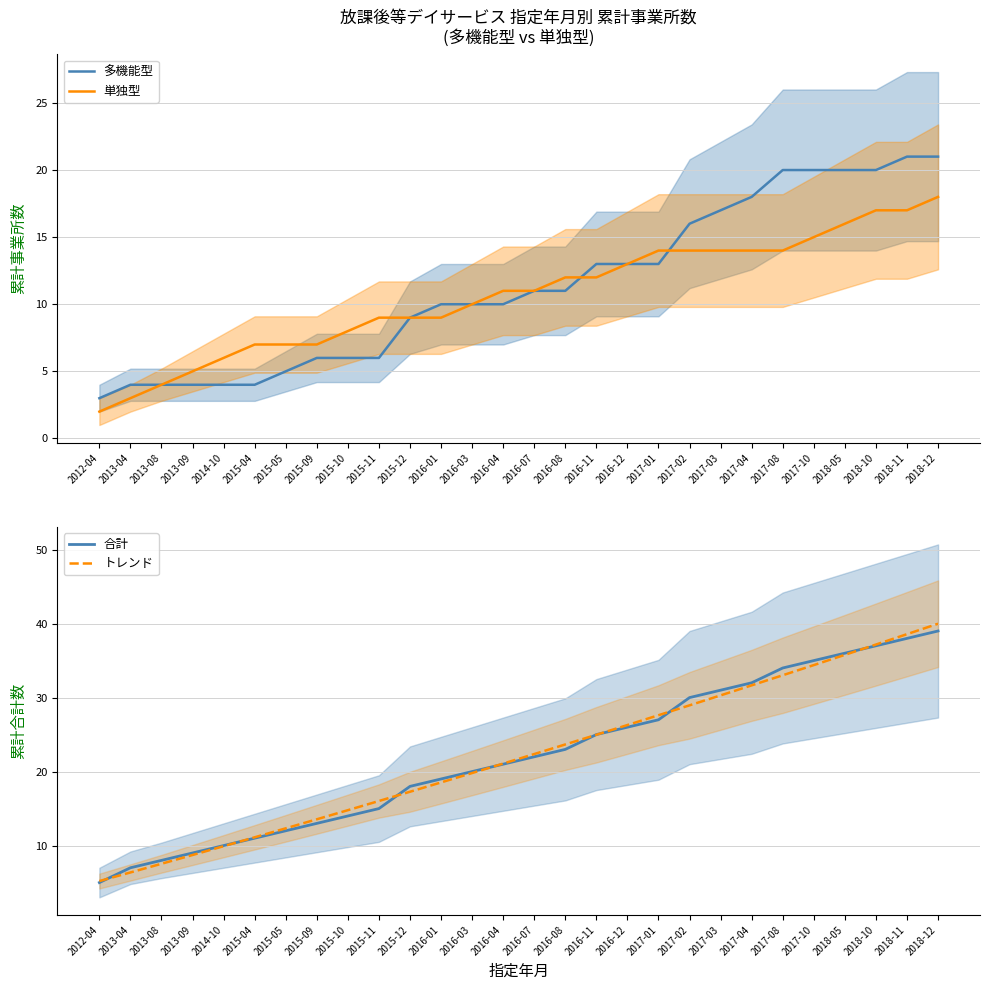

What are all the series names shown in the legend?

多機能型, 単独型, 合計, トレンド